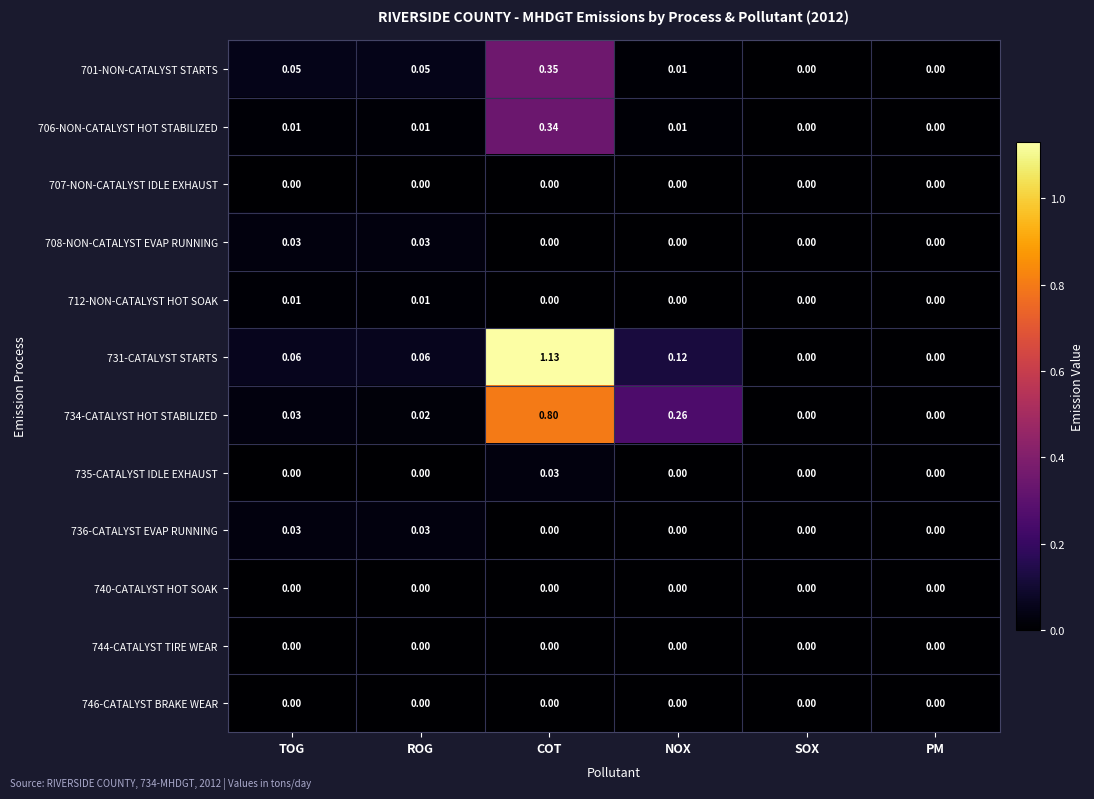

How many distinct data groups are displayed?

12